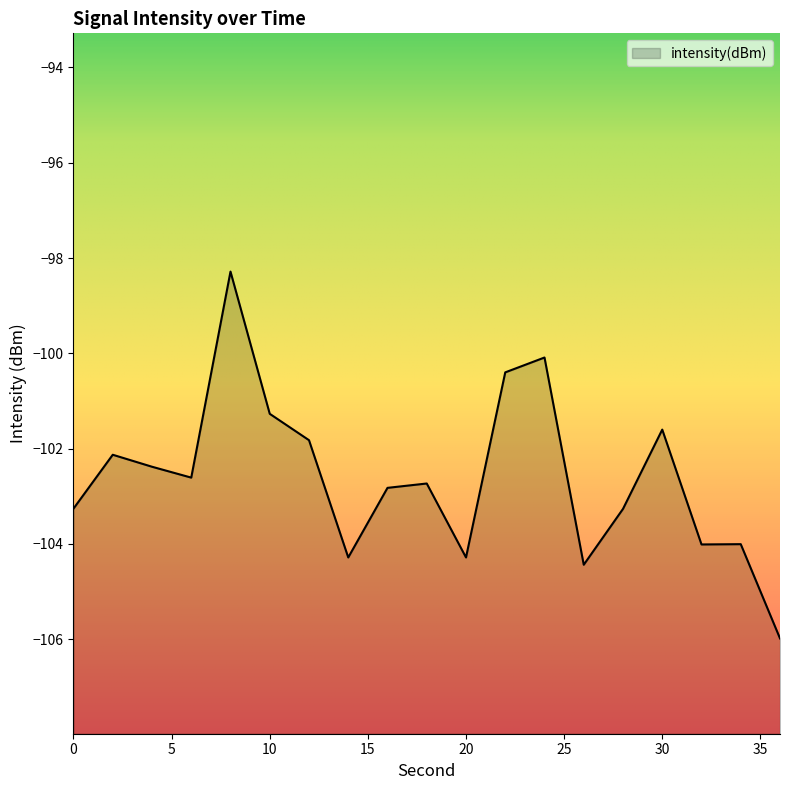

How many points are higher than both their immediate neighbors (excluding endpoints)?

6